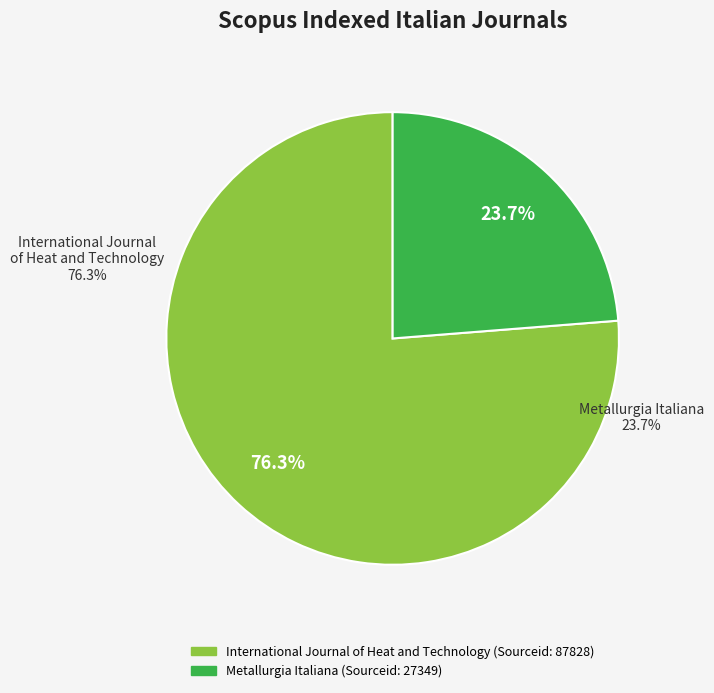

What is the majority slice?

International Journal of Heat and Technology